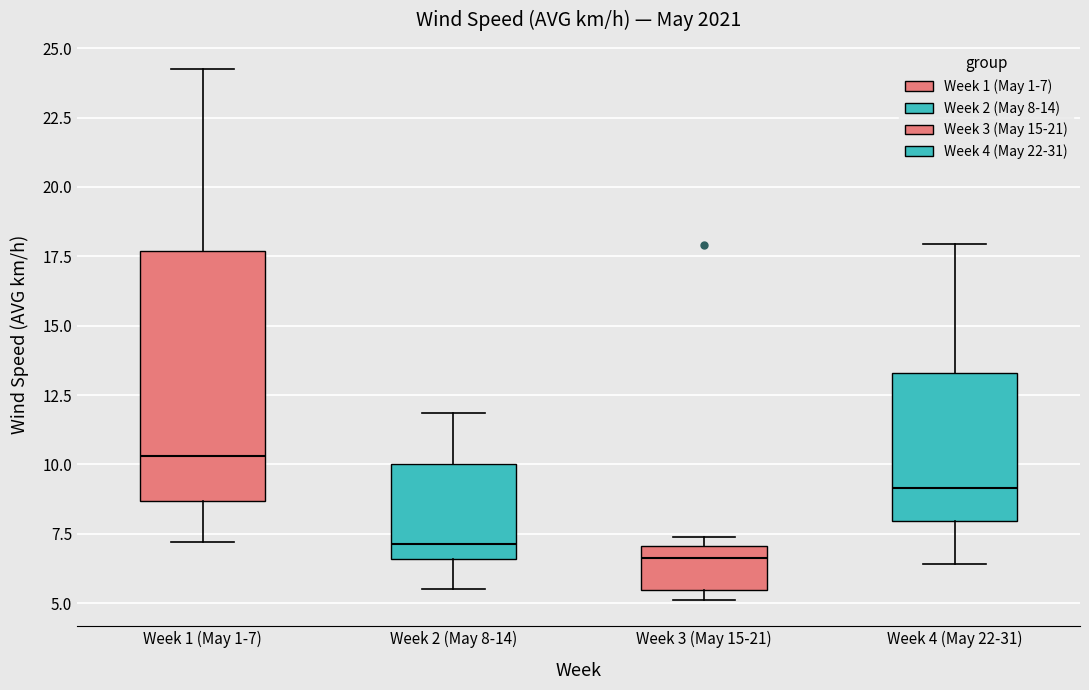

Which box is the tallest, from its lower edge to its upper edge?

Week 1 (May 1-7)